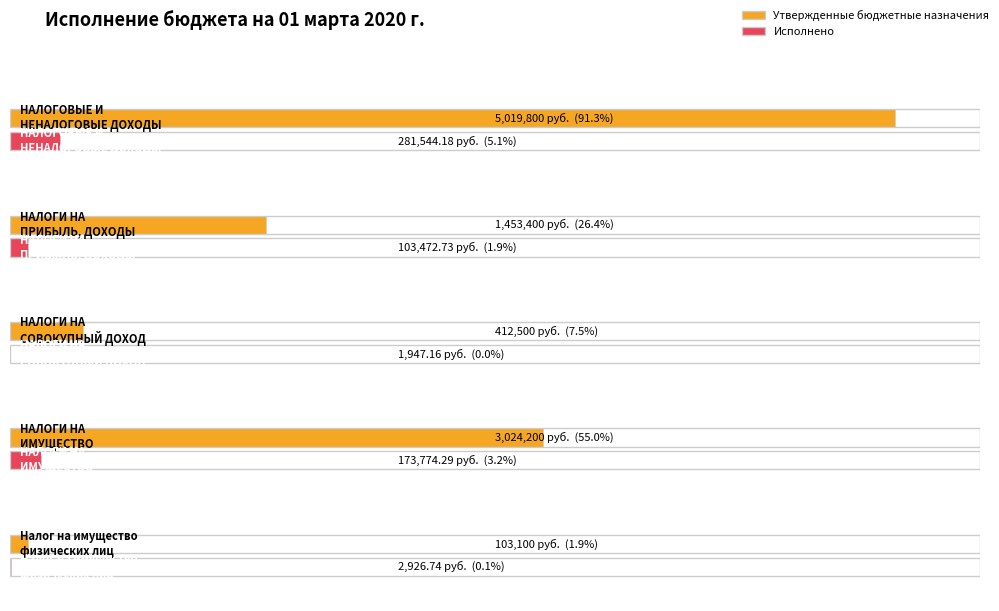

What is the maximum value for Утвержденные бюджетные назначения?

5019800.0